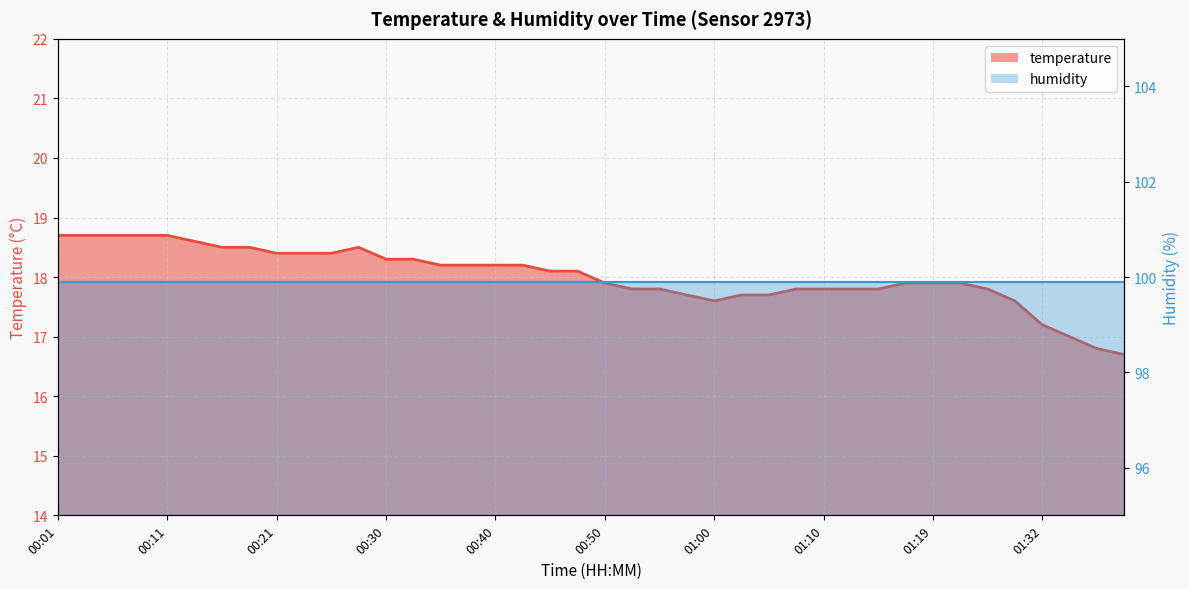

What is the sum of the values at 00:30 and 01:25?

36.2